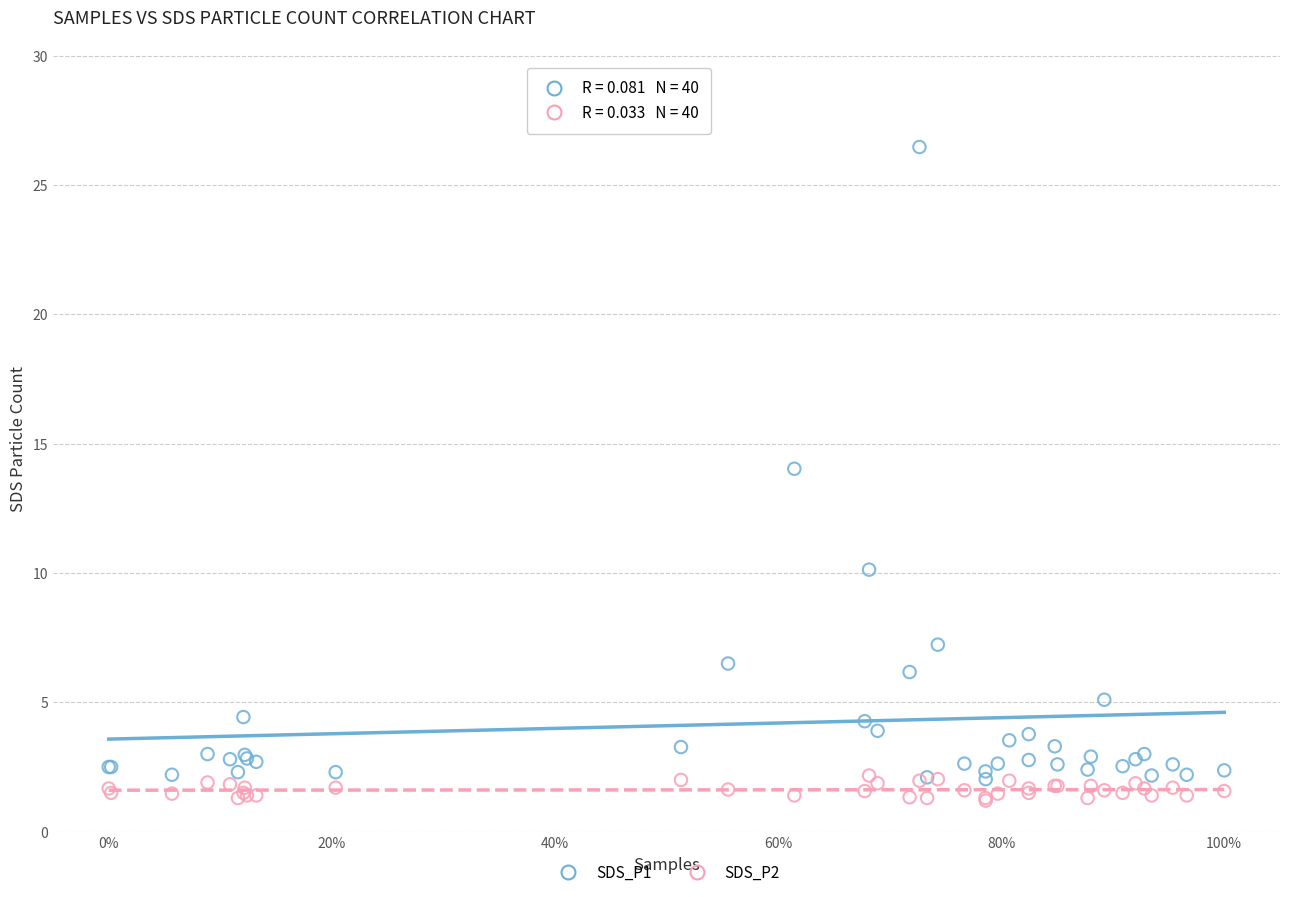

Across all series, what Y value is closest to 13?

14.0